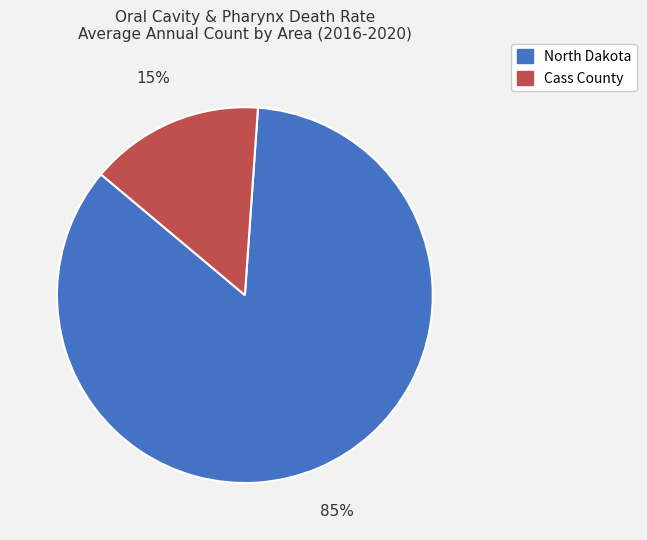

Which category has the biggest portion of the pie?

North Dakota